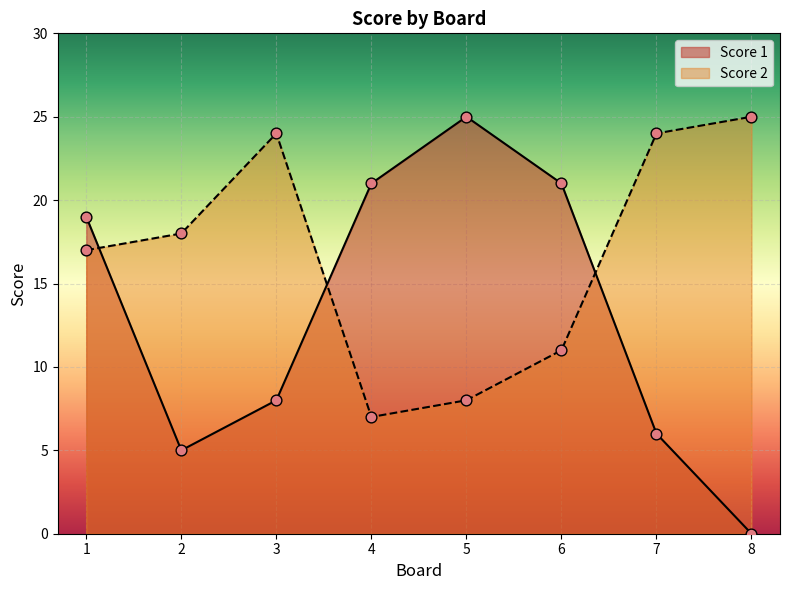

What is the total value across all series at 4?

28